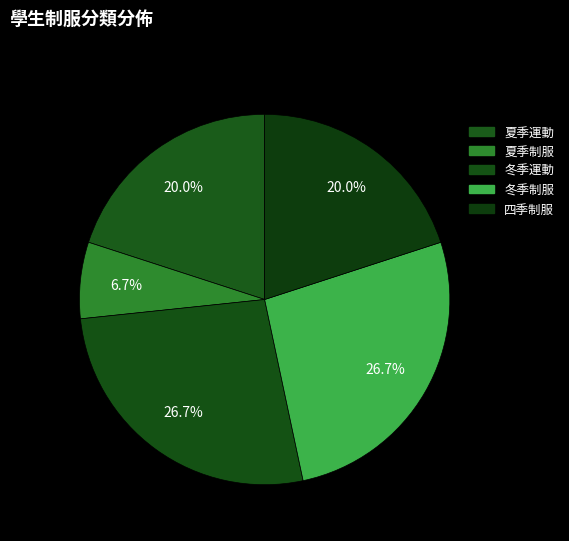

The 四季制服 slice represents 20% of the pie. True or false?

True